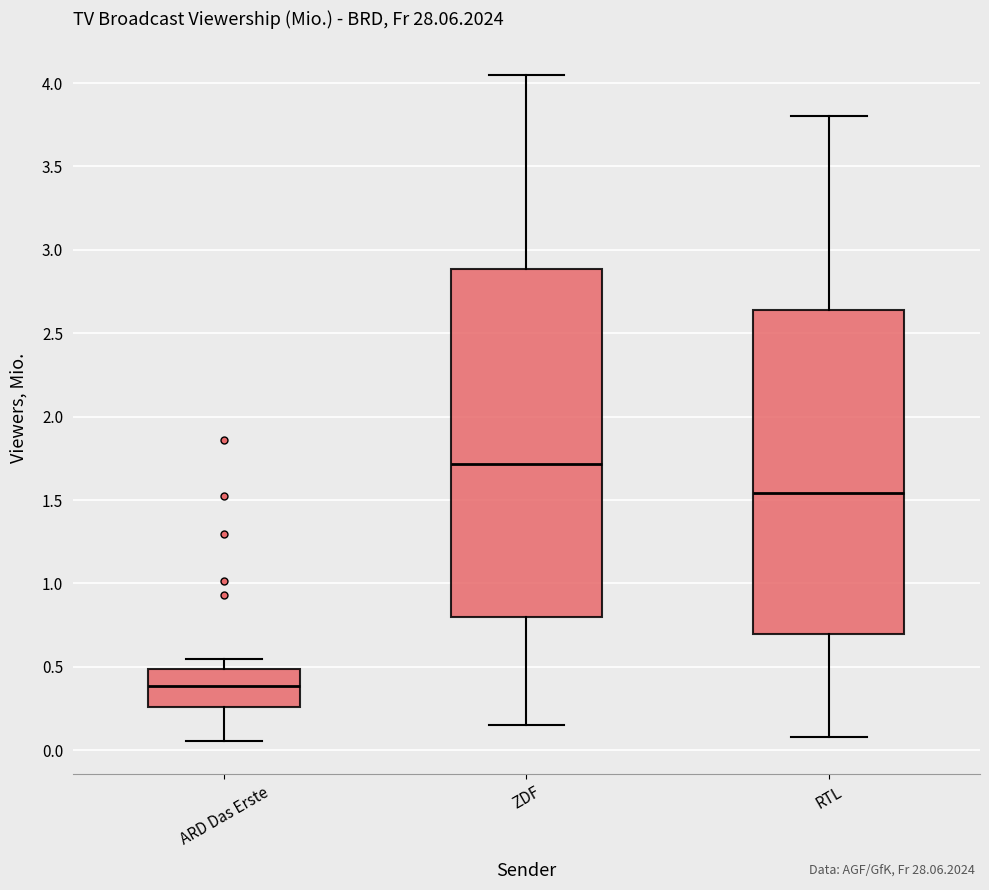

Reading left to right, read every box against the y-axis: the position of its median line, the range the box covers, and the ends of its whiskers. The values are not printed on the chart, so give them approximately, as read against the axis.

ARD Das Erste: median 0.40, box 0.25 to 0.50, whiskers 0.05 to 0.55
ZDF: median 1.70, box 0.80 to 2.90, whiskers 0.15 to 4.05
RTL: median 1.55, box 0.70 to 2.65, whiskers 0.10 to 3.80